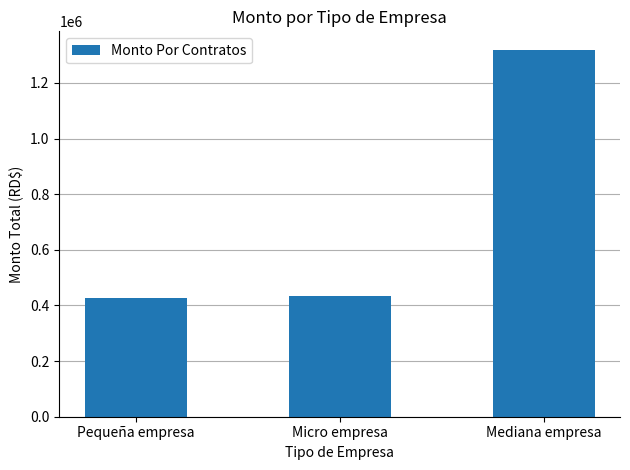

What is the approximate value at Micro empresa?

433260.6